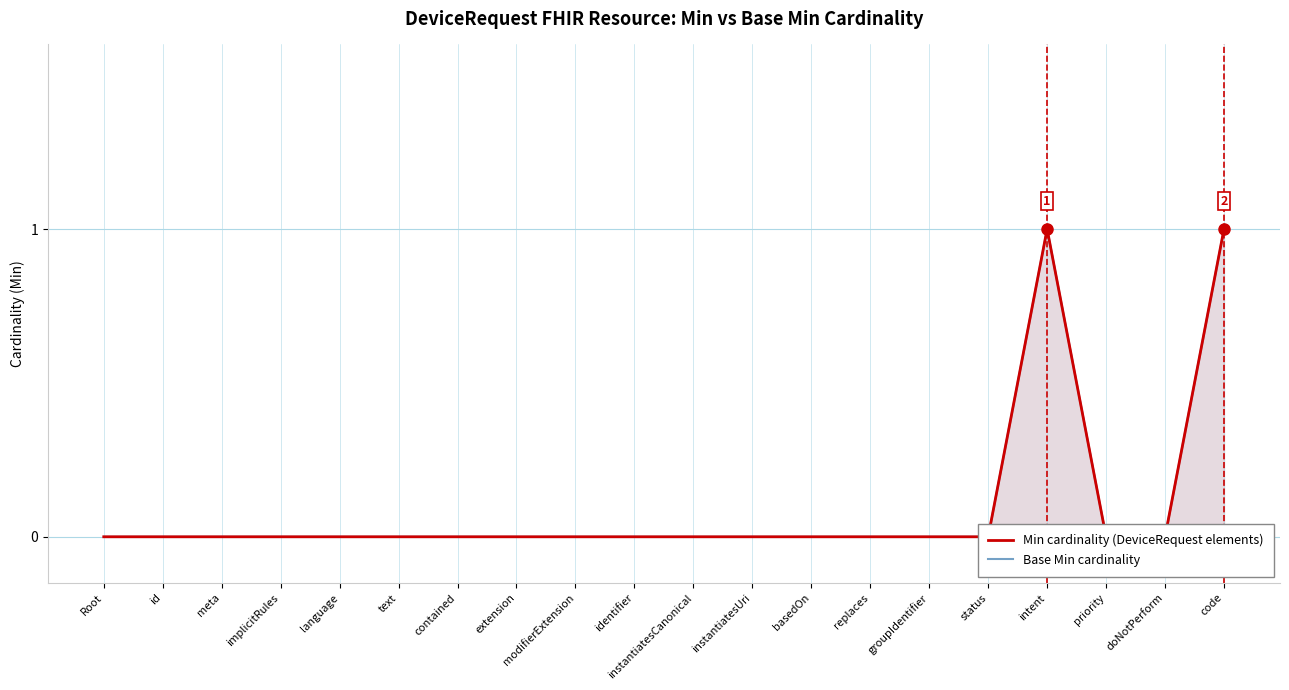

Between id and instantiatesUri, which series saw the biggest shift?

Min